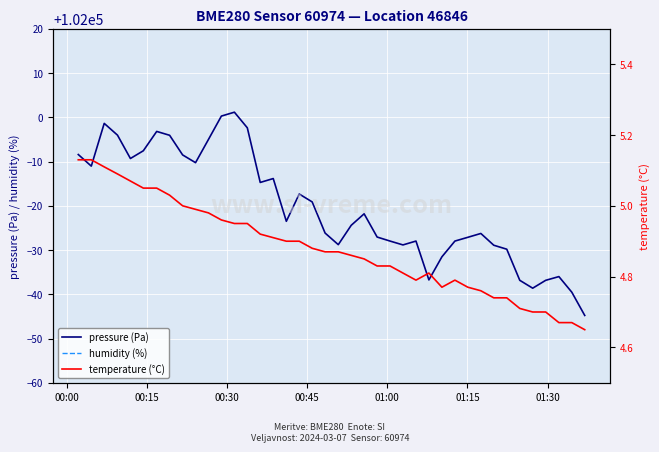

What is the highest value of the pressure (Pa) series?

102001.2